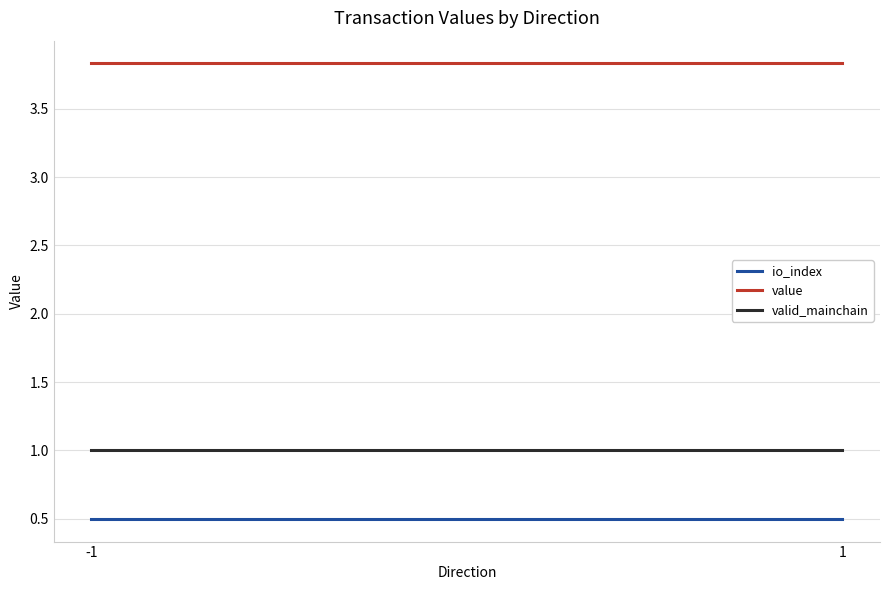

How many lines are shown in the chart?

3